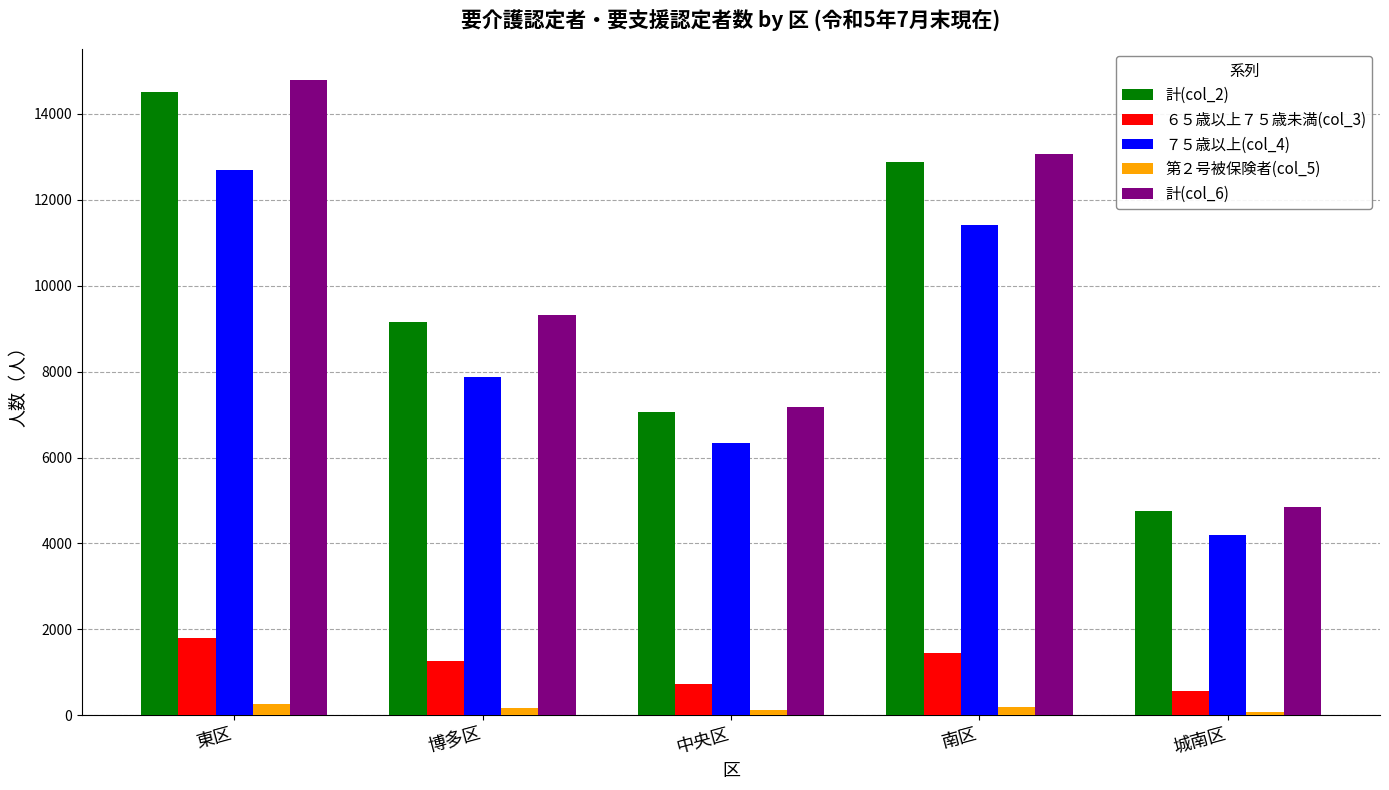

What is the total value across all series at 中央区?

21398